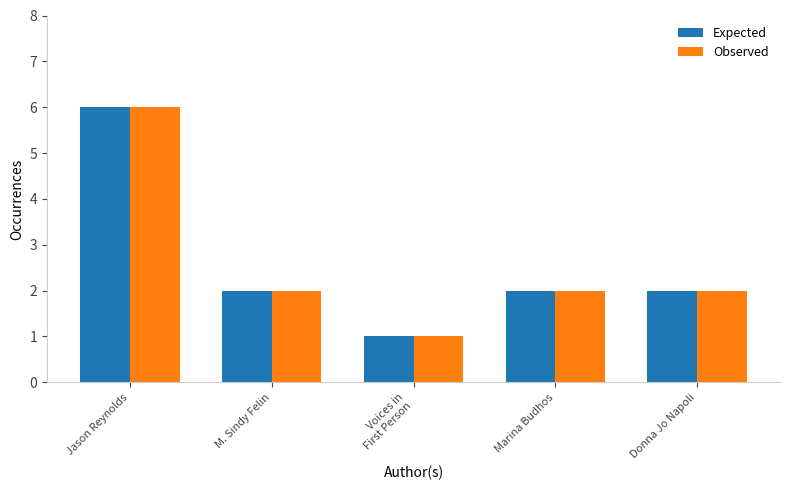

What is the difference between the Observed values at Voices in
First Person and M. Sindy Felin?

1